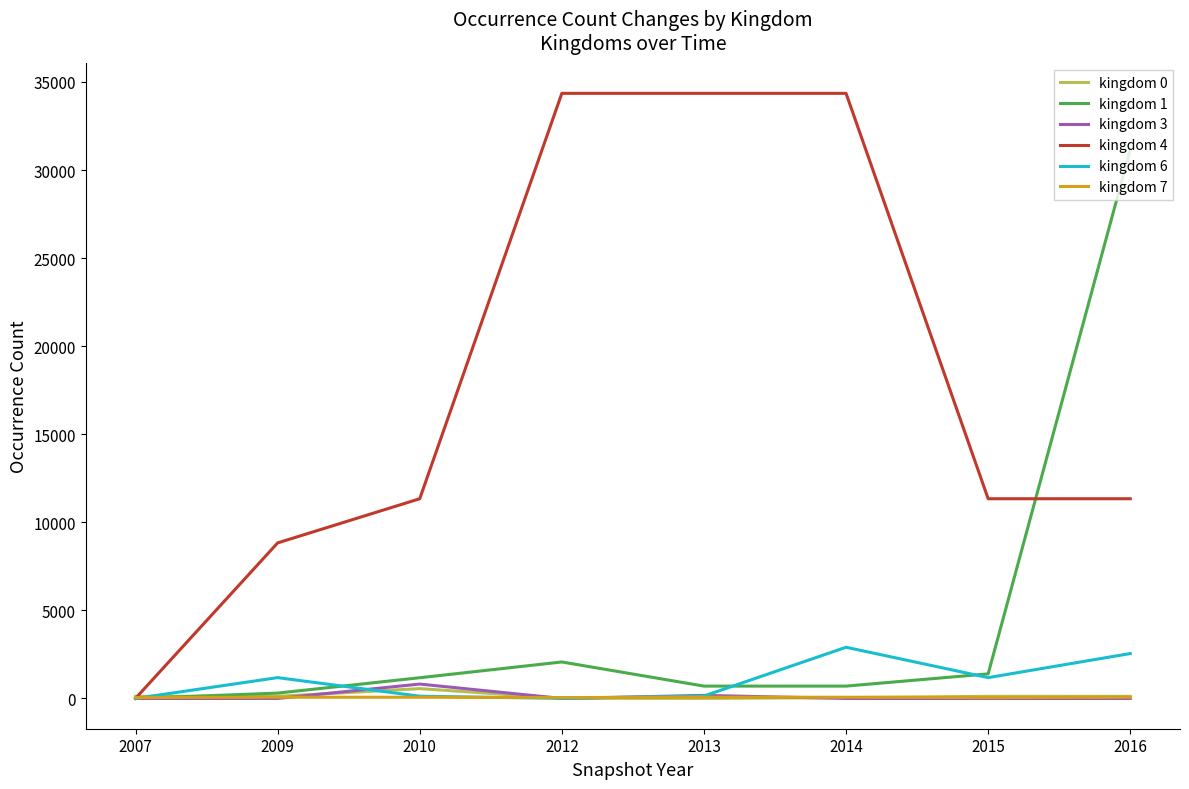

How many lines are shown in the chart?

6